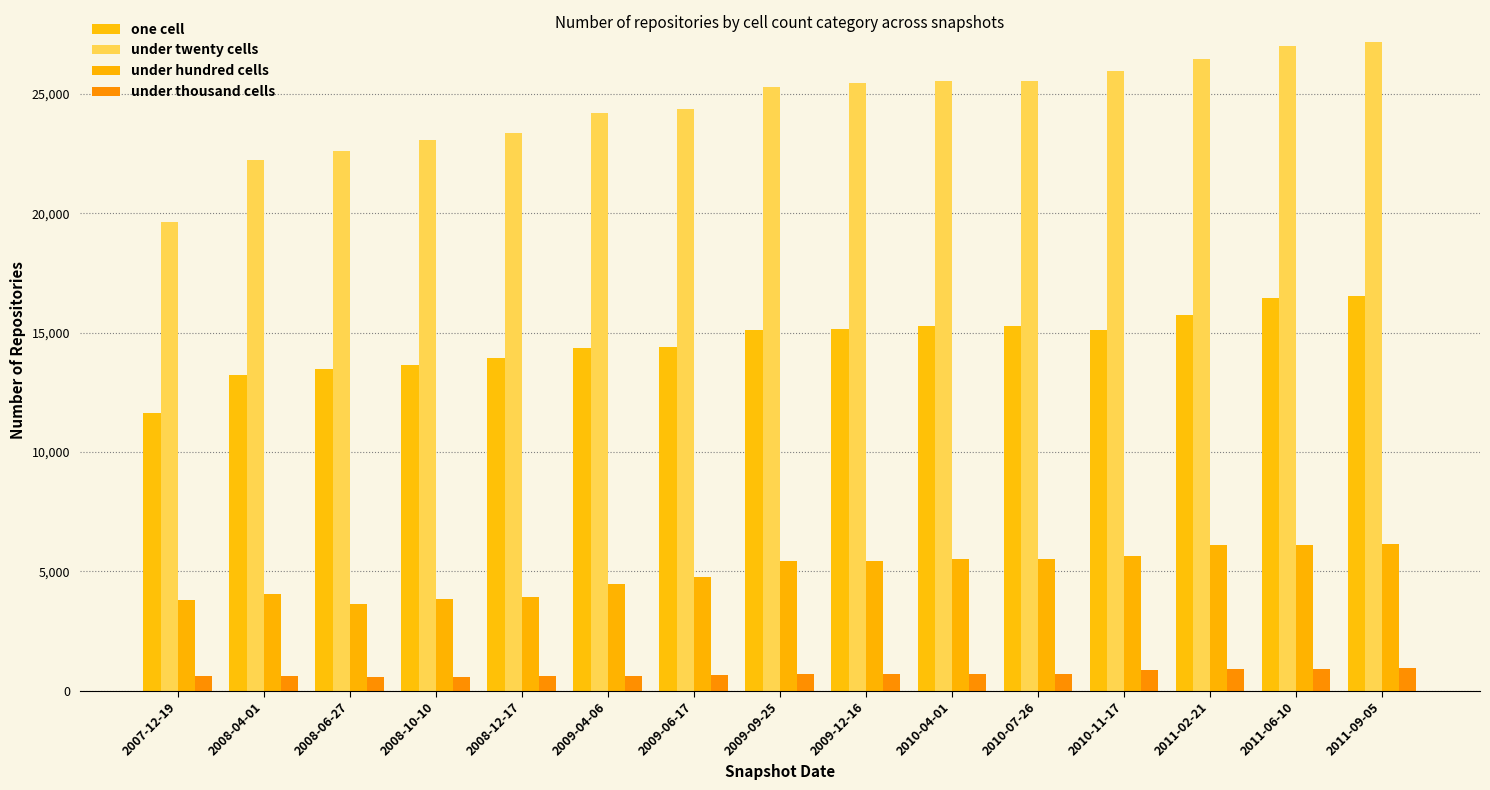

What is the label of the 7th bar from the right?

2009-12-16